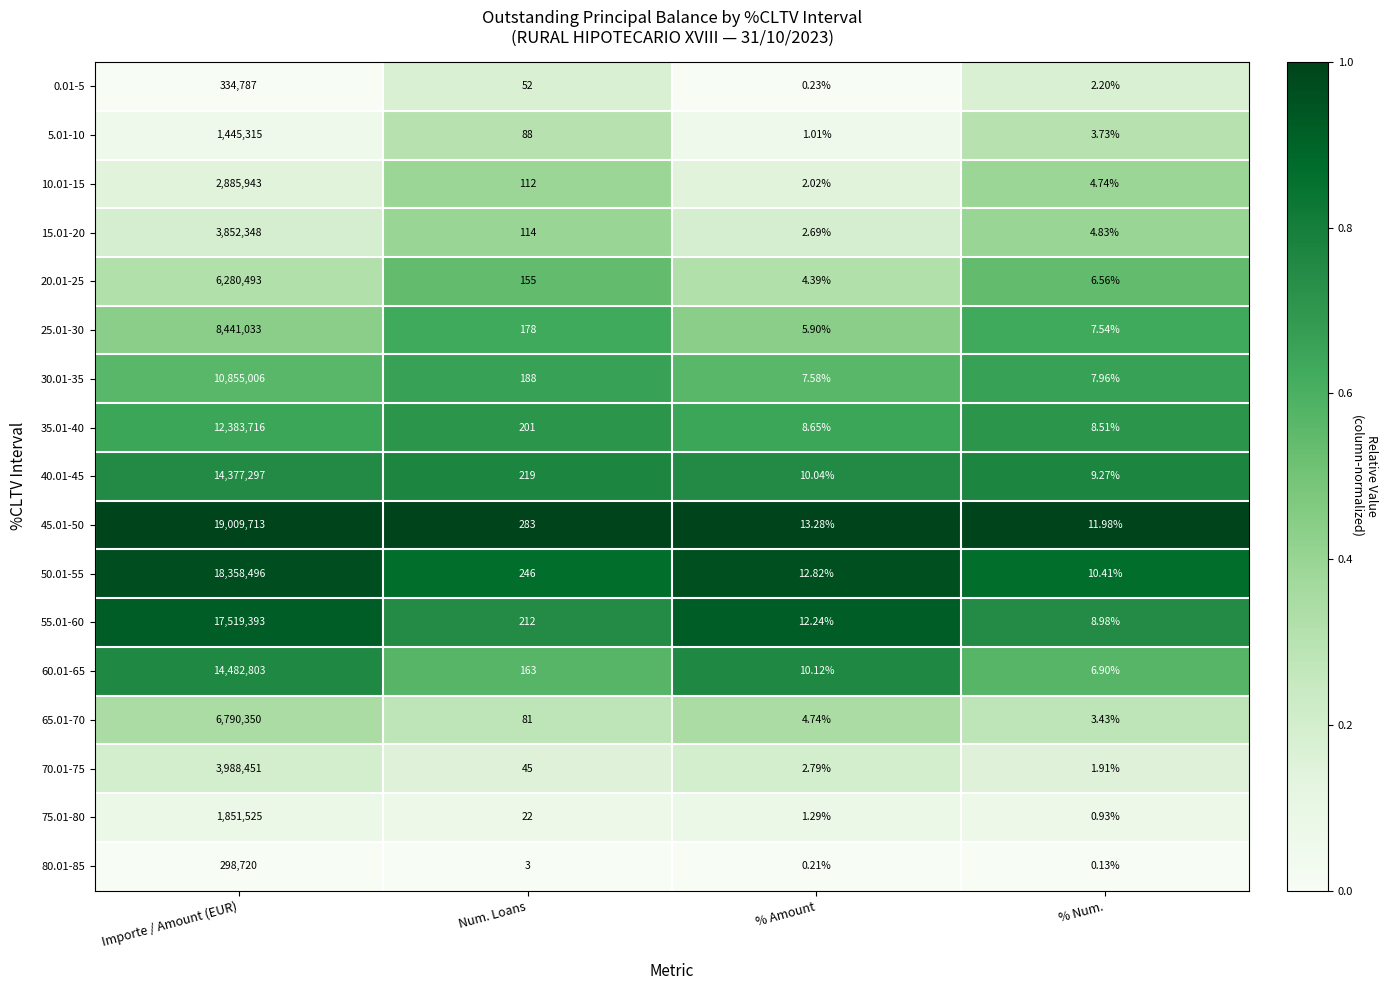

Rank the categories by 60.01-65 value from highest to lowest.

Importe / Amount (EUR), Num. Loans, % Amount, % Num.